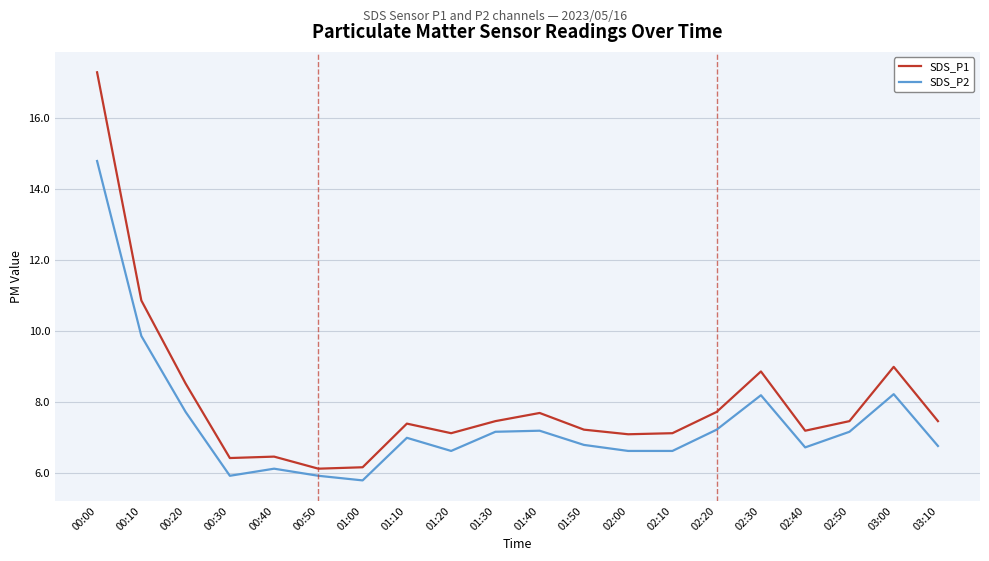

Is this an area chart (filled region under the line)?

No